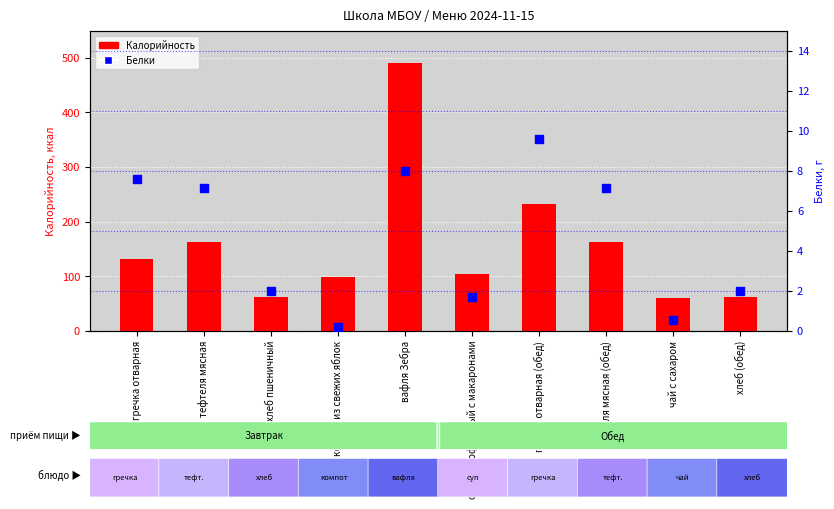

Which series has the largest total across all categories?

Калорийность